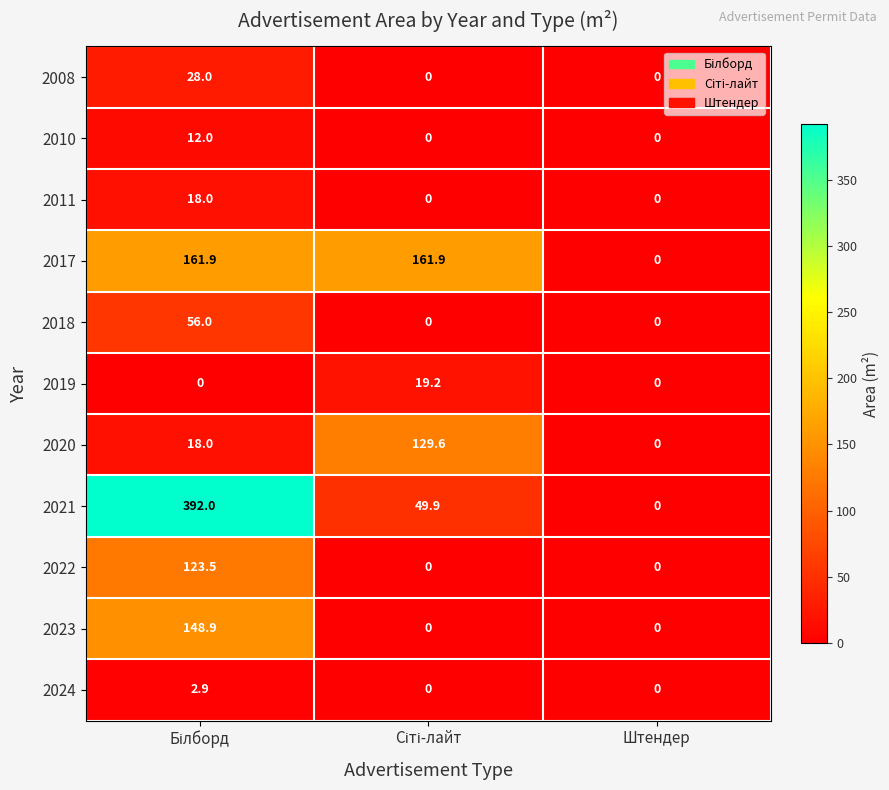

Which series has the largest total across all categories?

2021